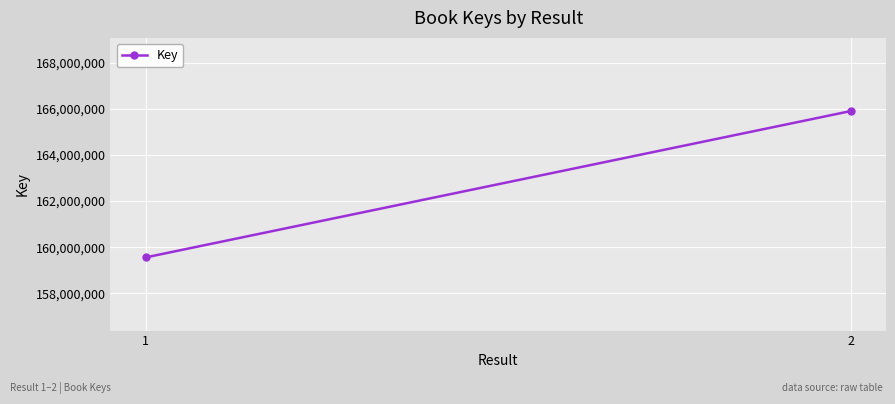

Is it true that the value at 2 is 107852138?

False